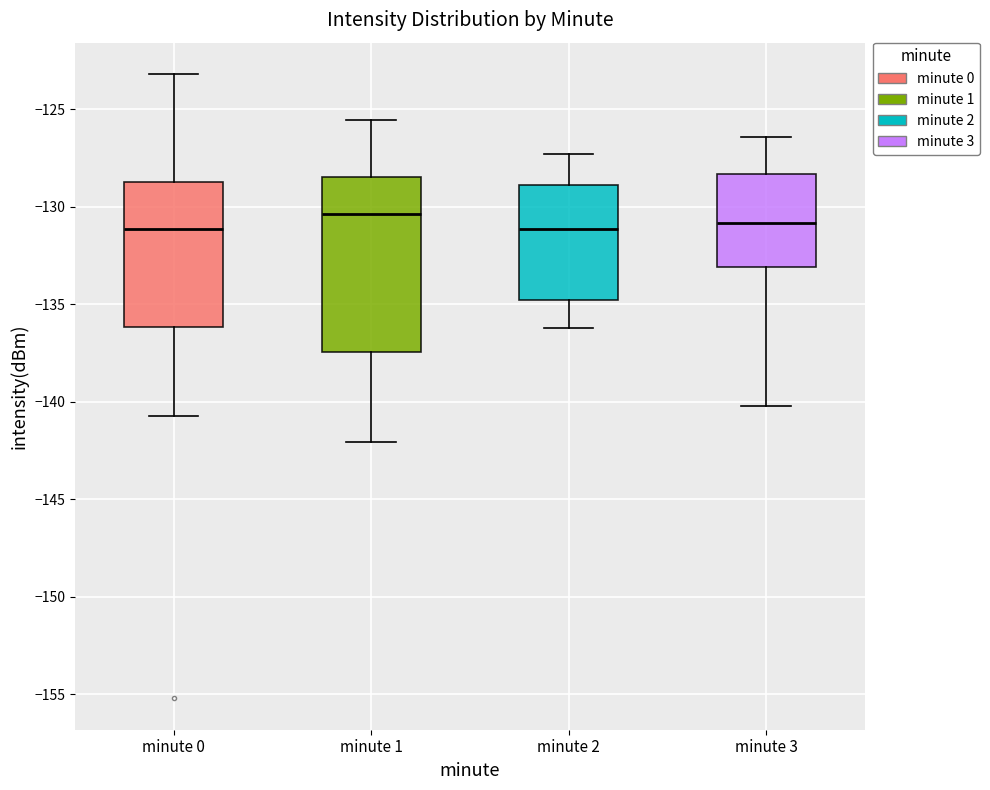

Which box is the tallest, from its lower edge to its upper edge?

minute 1